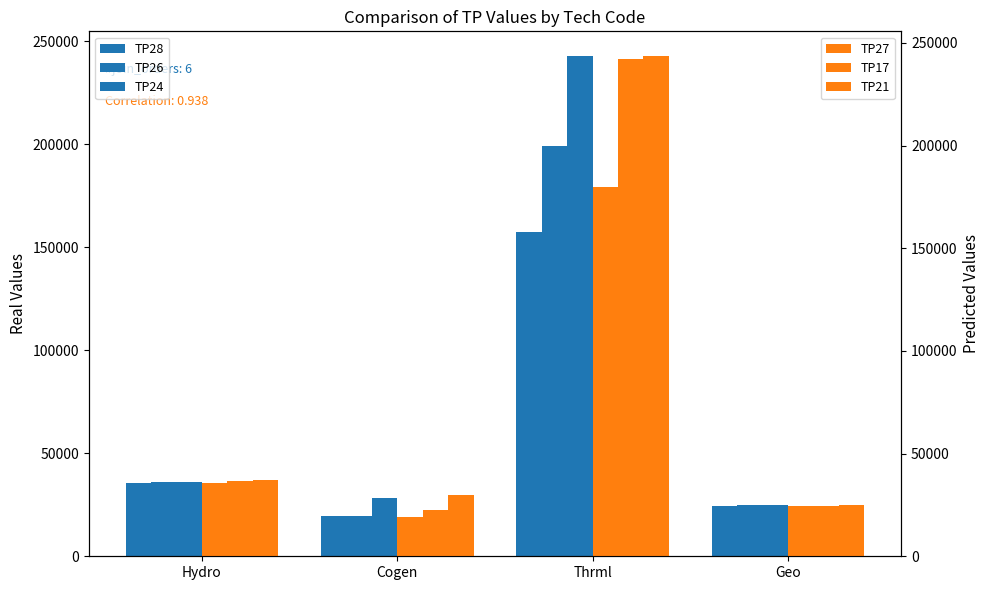

At which category is the sum across all series the highest?

Thrml